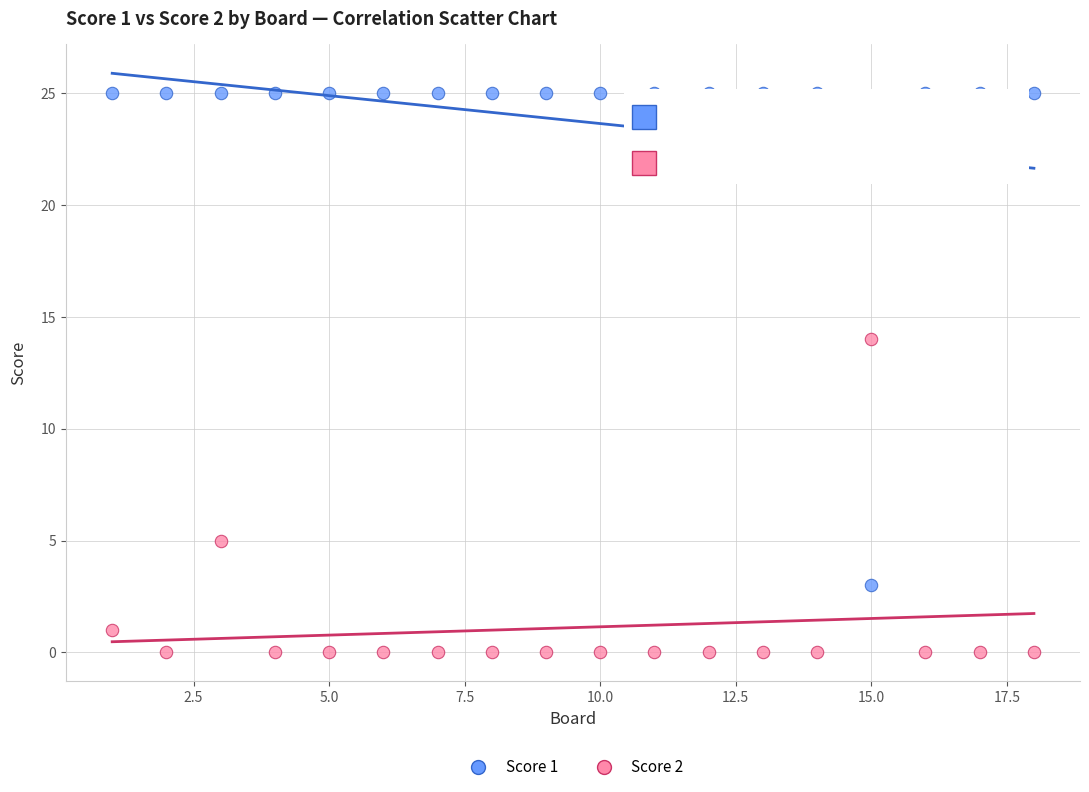

Across all data points, what is the range of X values (max minus min)?

17